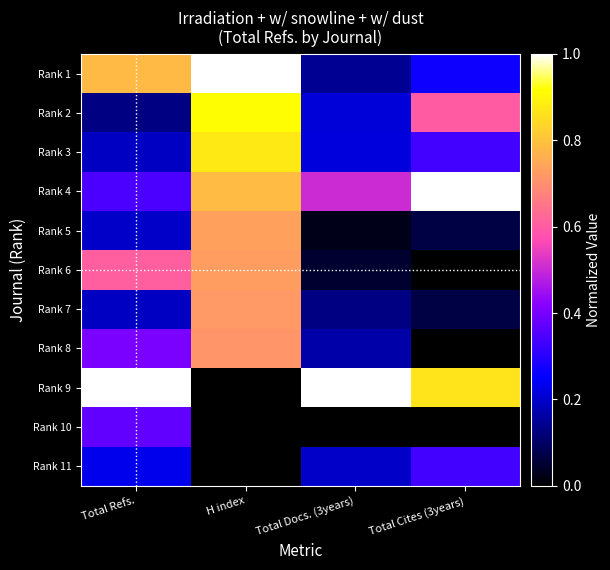

Reading right to left, extract all data points from this chart.

Rank 1: Total Cites (3years)=0.3	Total Docs. (3years)=0.1	H index=1.0	Total Refs.=0.8
Rank 2: Total Cites (3years)=0.6	Total Docs. (3years)=0.2	H index=0.9	Total Refs.=0.1
Rank 3: Total Cites (3years)=0.3	Total Docs. (3years)=0.2	H index=0.9	Total Refs.=0.2
Rank 4: Total Cites (3years)=1.0	Total Docs. (3years)=0.5	H index=0.8	Total Refs.=0.3
Rank 5: Total Cites (3years)=0.1	Total Docs. (3years)=0.0	H index=0.7	Total Refs.=0.2
Rank 6: Total Cites (3years)=0.0	Total Docs. (3years)=0.1	H index=0.7	Total Refs.=0.6
Rank 7: Total Cites (3years)=0.1	Total Docs. (3years)=0.1	H index=0.7	Total Refs.=0.2
Rank 8: Total Cites (3years)=0.0	Total Docs. (3years)=0.2	H index=0.7	Total Refs.=0.4
Rank 9: Total Cites (3years)=0.9	Total Docs. (3years)=1.0	H index=0.0	Total Refs.=1.0
Rank 10: Total Cites (3years)=0.0	Total Docs. (3years)=0.0	H index=0.0	Total Refs.=0.4
Rank 11: Total Cites (3years)=0.3	Total Docs. (3years)=0.2	H index=0.0	Total Refs.=0.2